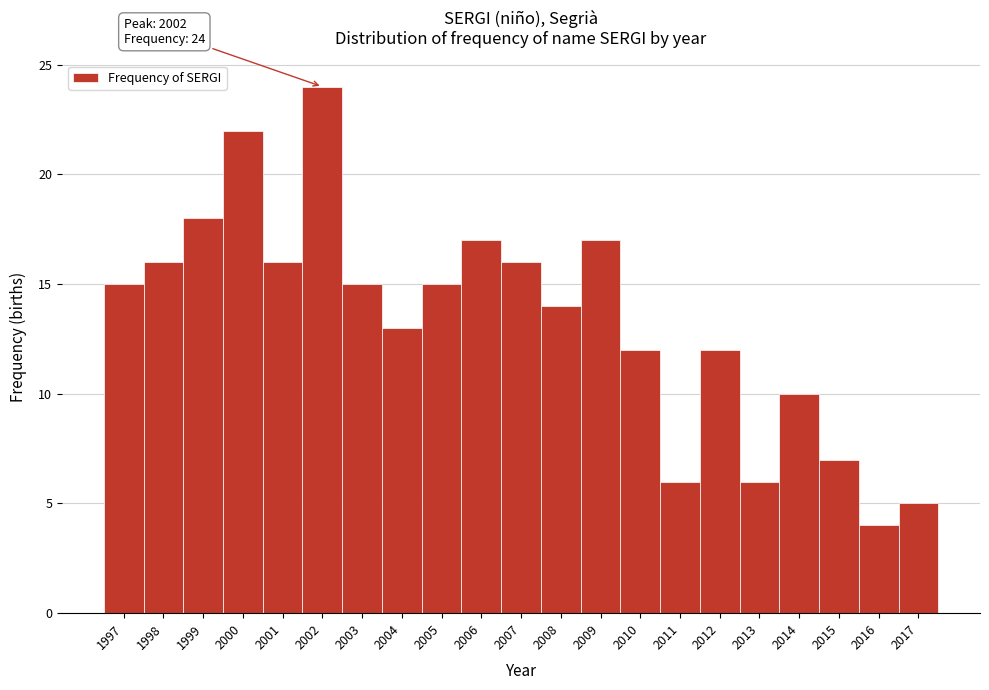

Which range on the x-axis has the tallest bar?

2001.5 to 2002.5